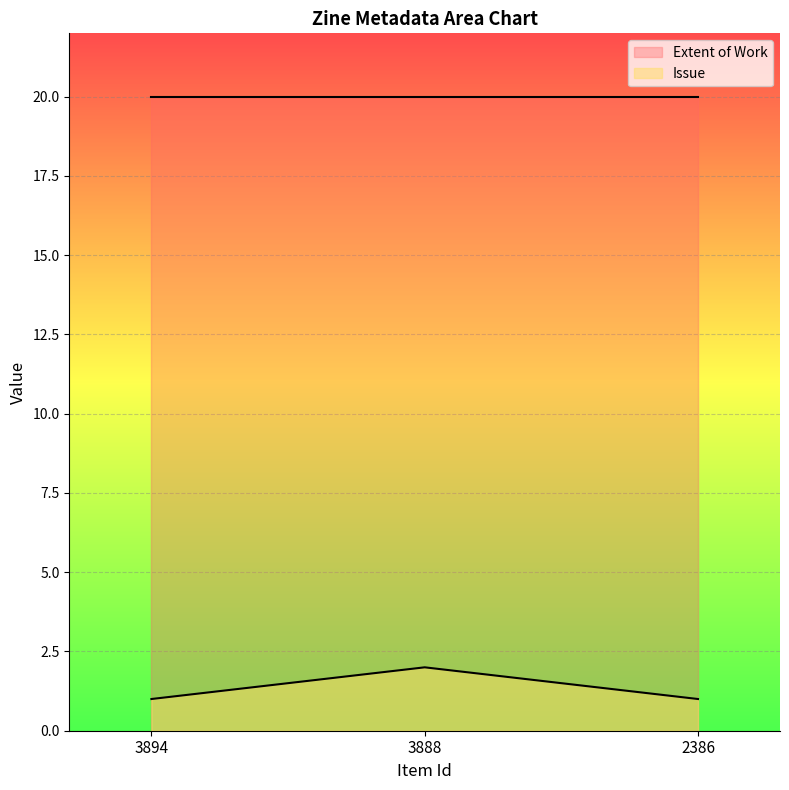

What is the greatest value displayed?

20